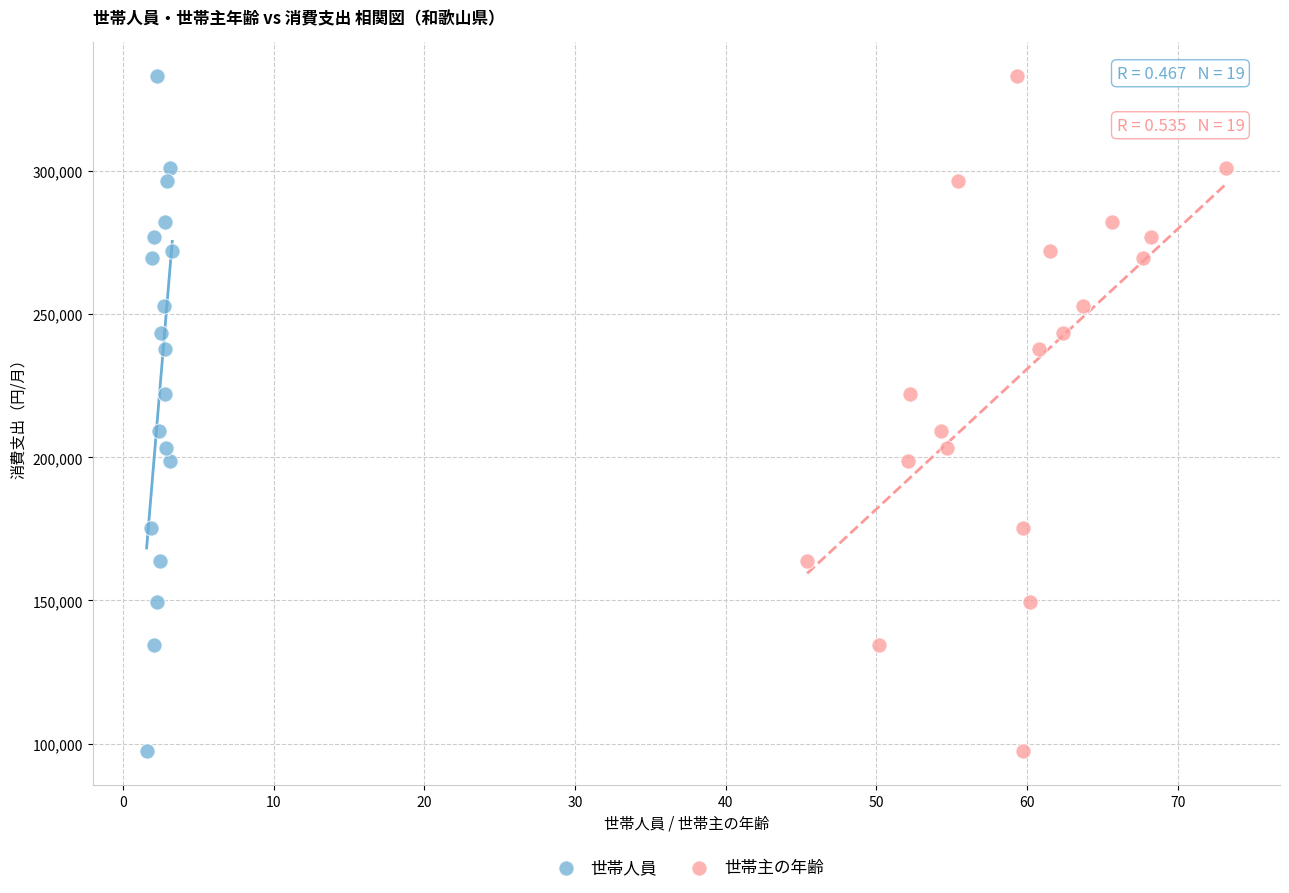

What are all the series names shown in the legend?

世帯人員, 世帯主の年齢